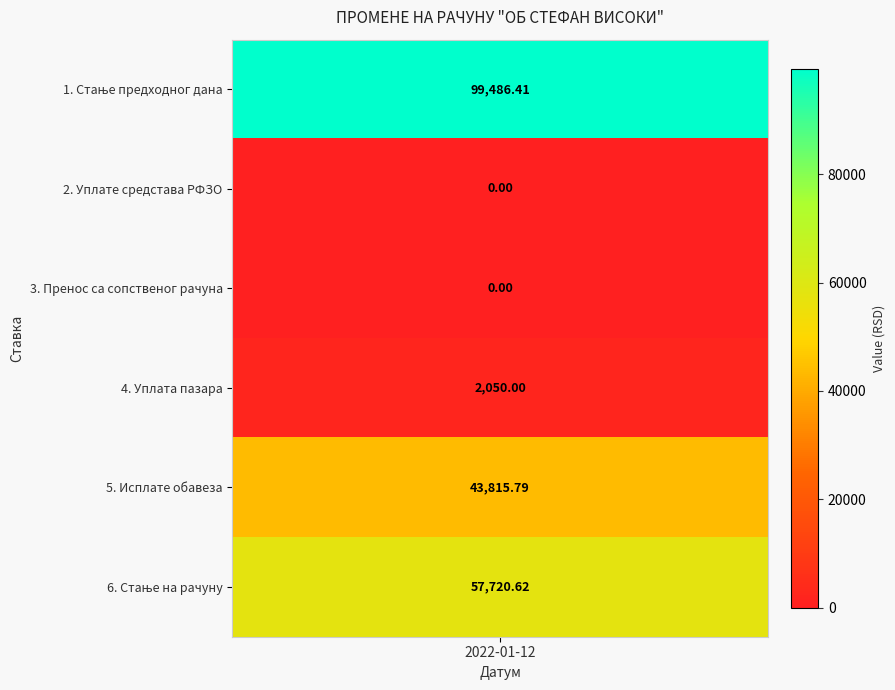

Where does the data first go above 43815?

1. Стање предходног дана